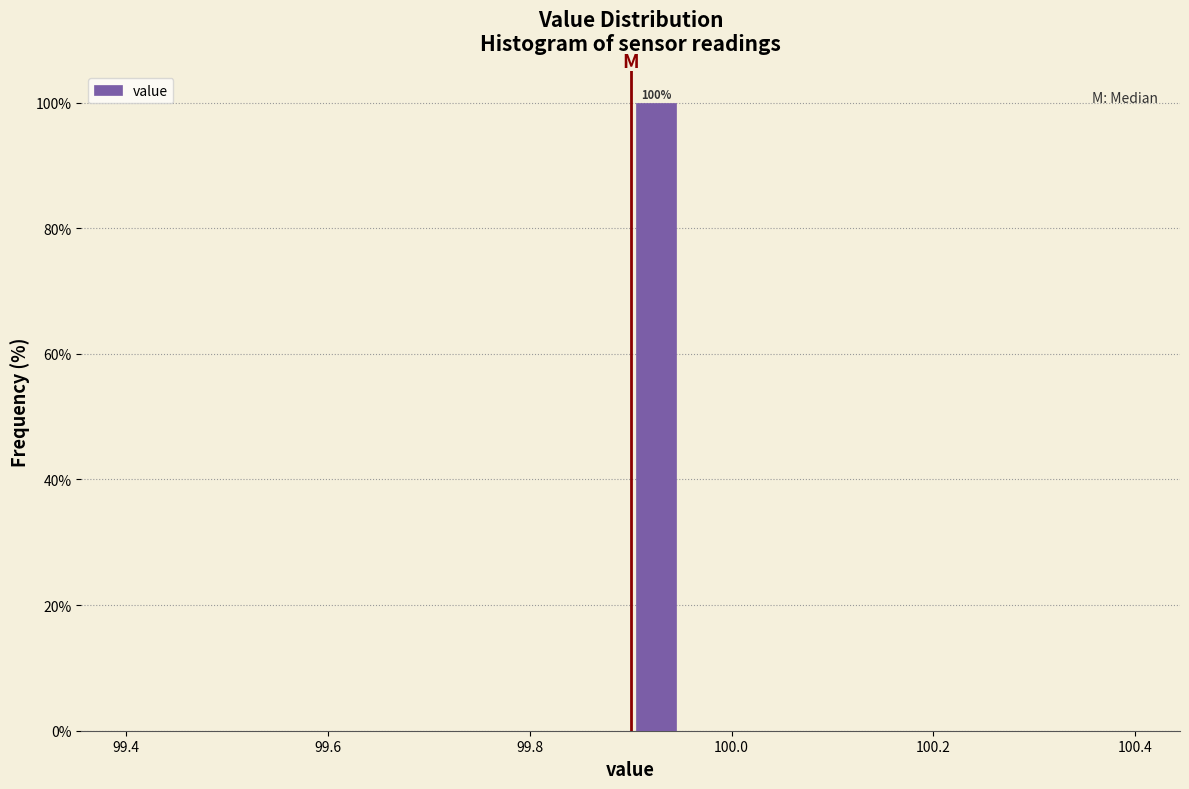

Read against the x-axis, roughly where is the centre of the tallest bar?

99.92